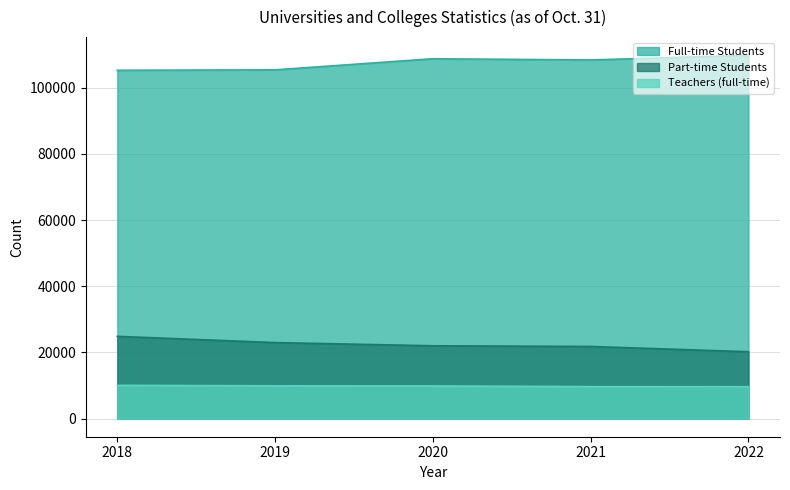

True or false: Full-time Students has a value of 108742 at 2020.

True